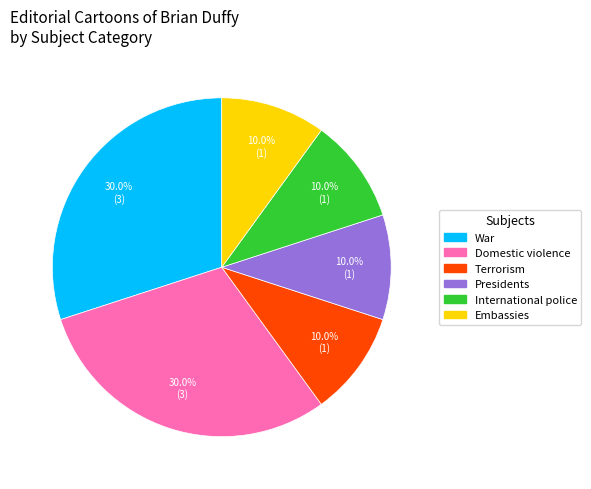

Combined, do Embassies and Terrorism account for over 50%?

No